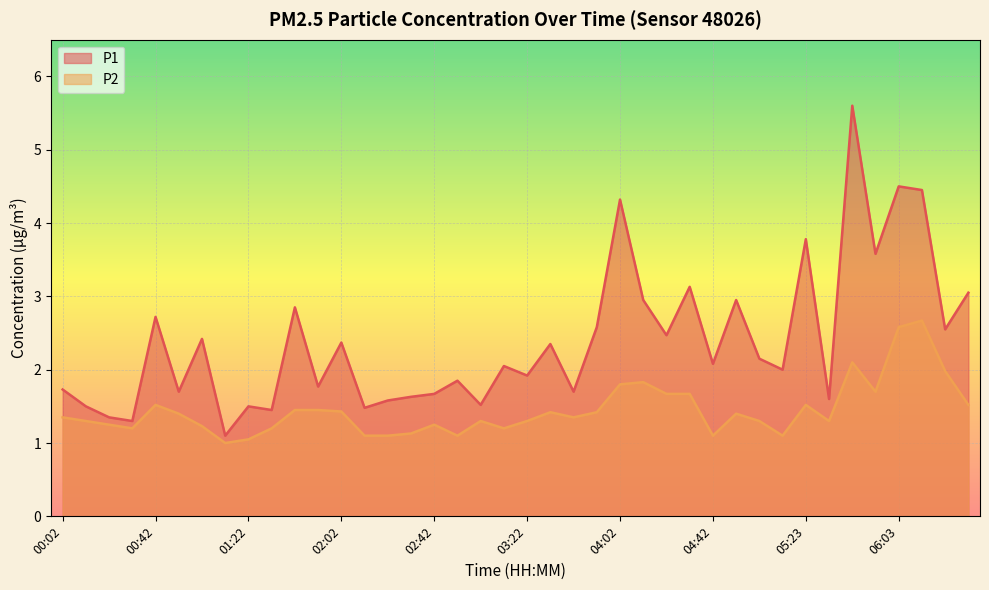

In P1, how many points are higher than both neighbors (excluding endpoints)?

14